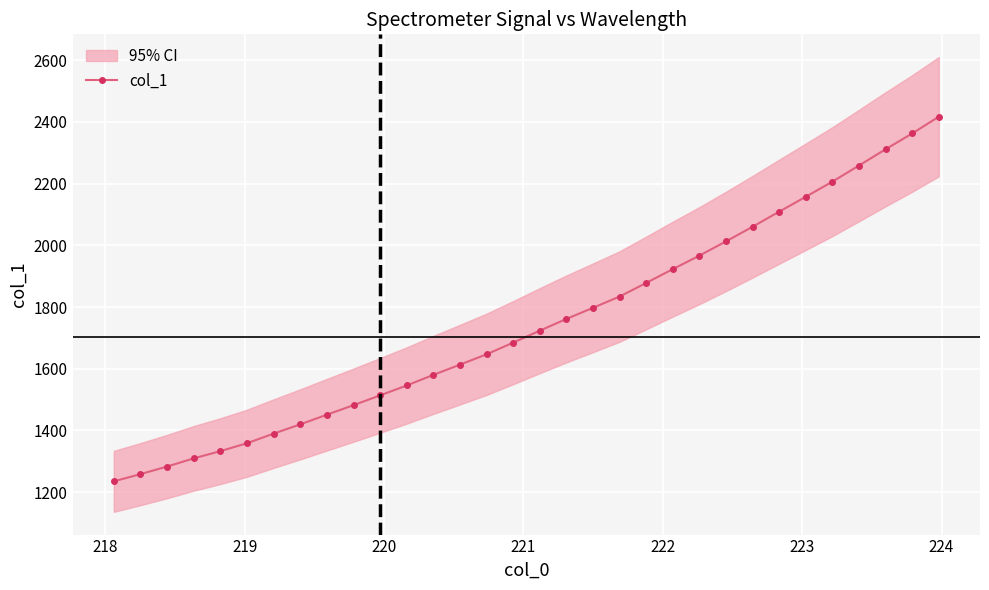

What is the highest value of the col_1 series?

2416.8